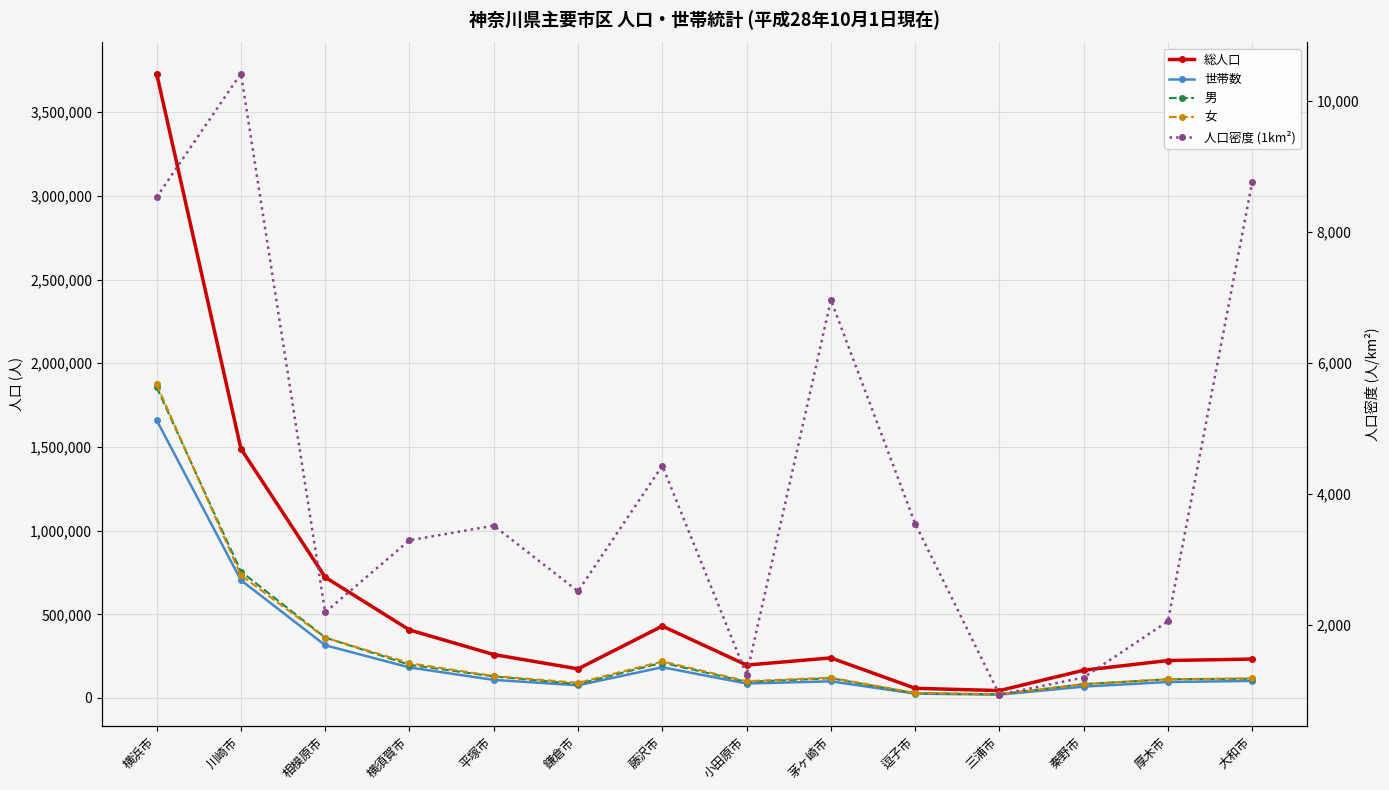

What is the smallest value displayed?

938